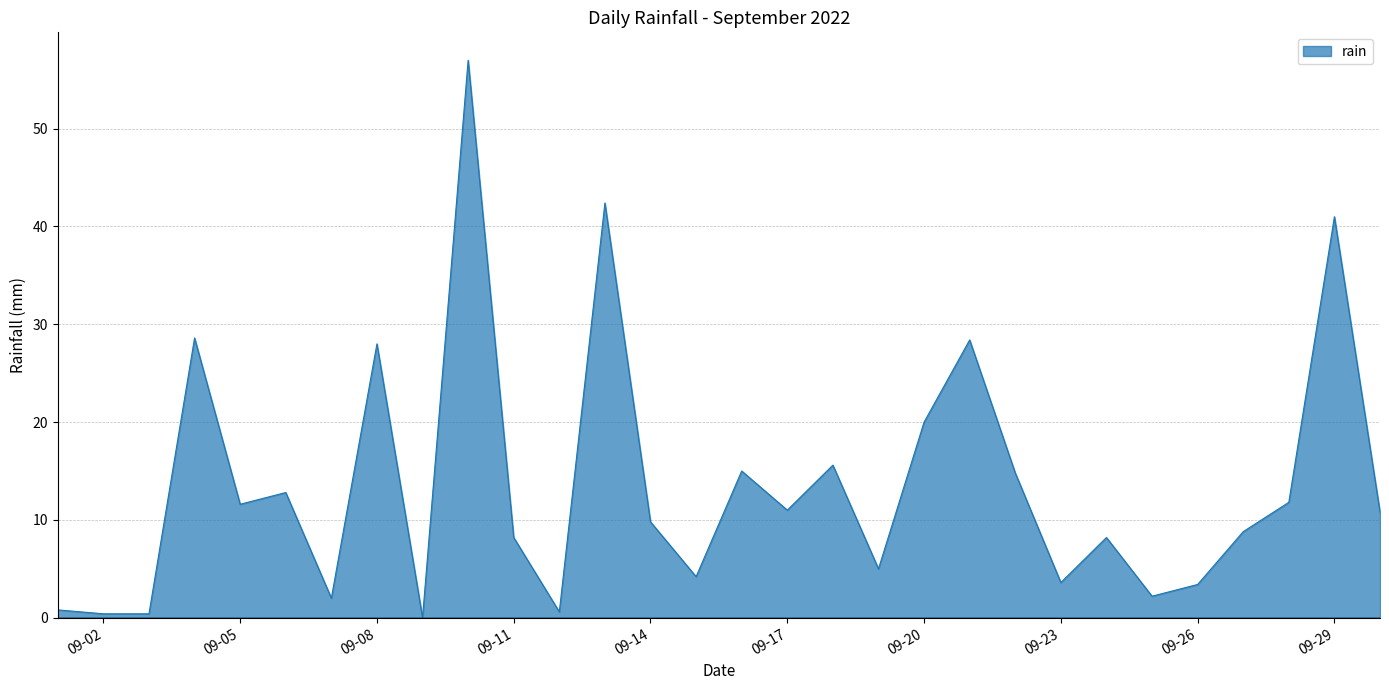

What is the difference between the maximum and minimum values?

57.0